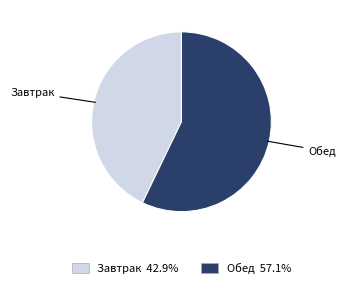

Do Завтрак and Обед together represent more than half of the pie?

Yes